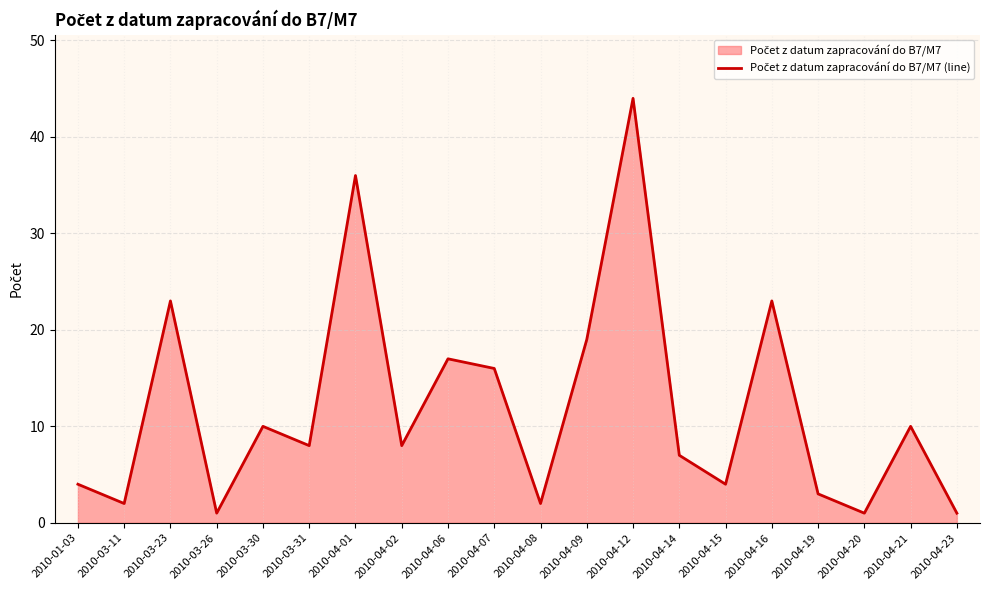

Reading left to right, what are all the values shown in this chart?

4	2	23	1	10	8	36	8	17	16	2	19	44	7	4	23	3	1	10	1